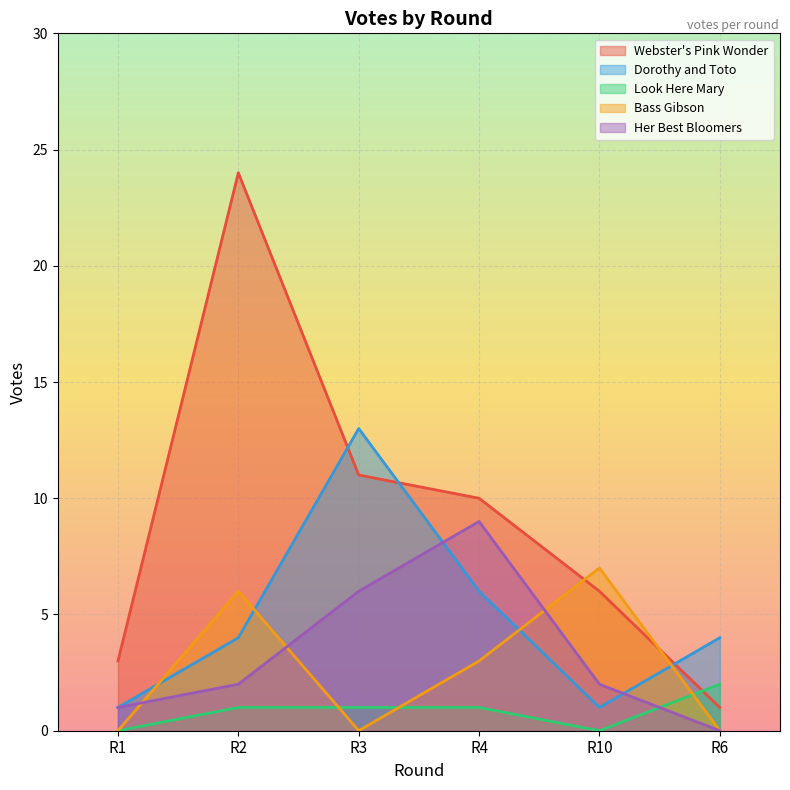

The Webster's Pink Wonder series shows 3 at R1. True or false?

True